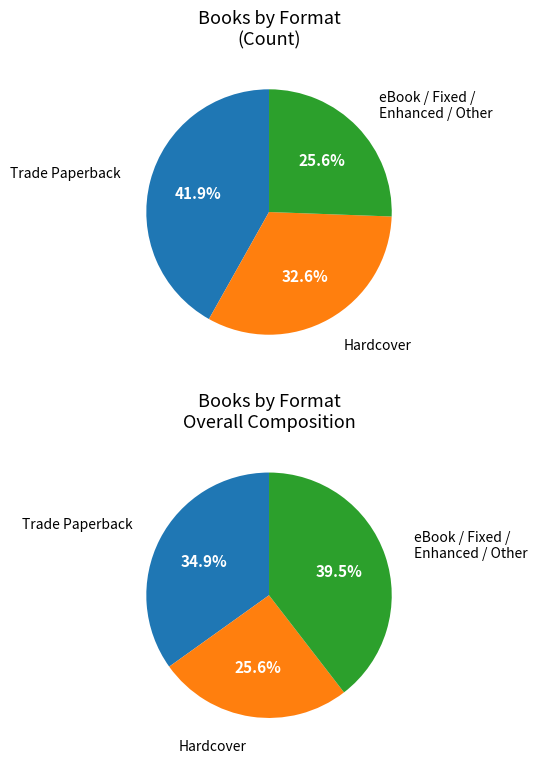

To the nearest percent, what is the average slice percentage?

33%